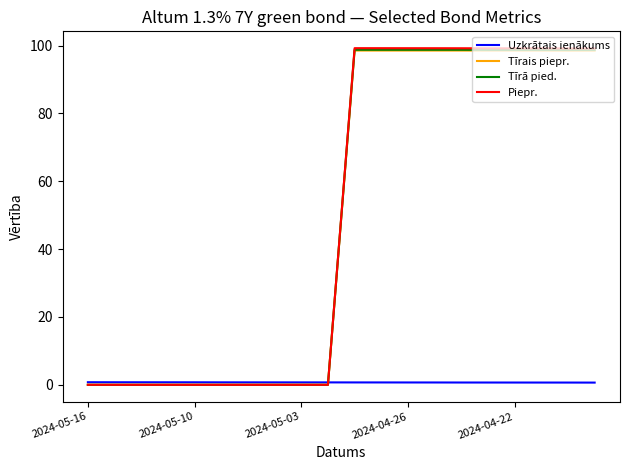

What is the maximum value for Piepr.?

99.3